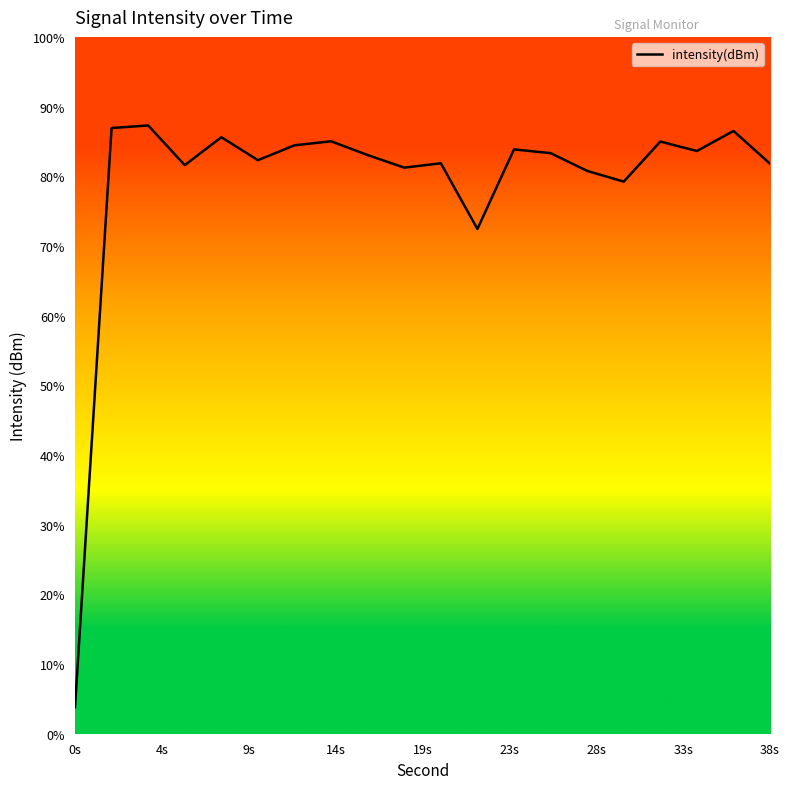

Does the chart display data point markers on the line(s)?

No